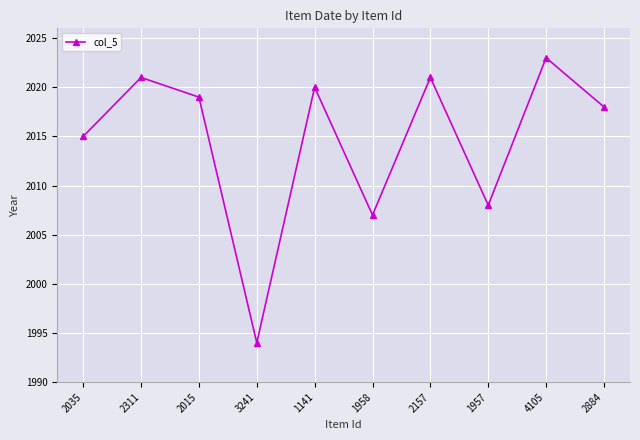

How many values are below 2019?

5